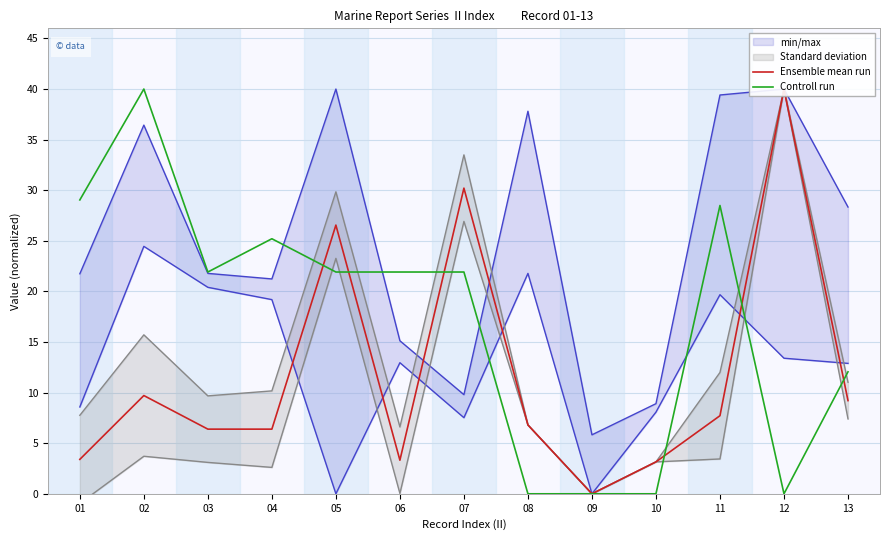

Rank the series at 01 from highest to lowest value.

Controll run, Ensemble mean run